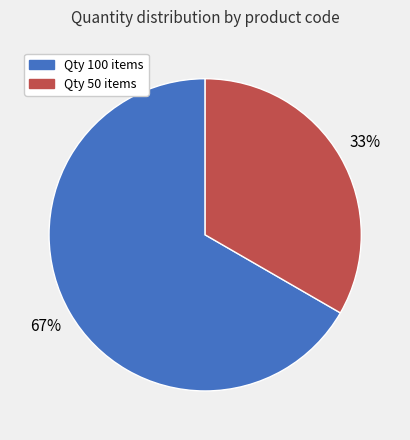

Does any single category account for the majority?

Yes